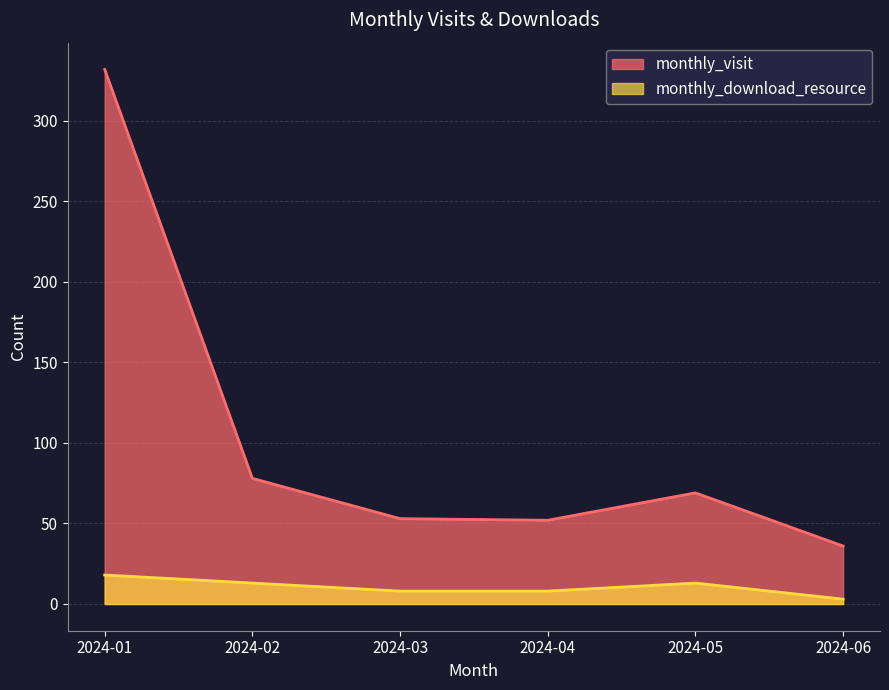

True or false: monthly_download_resource and monthly_visit cross at least once.

False